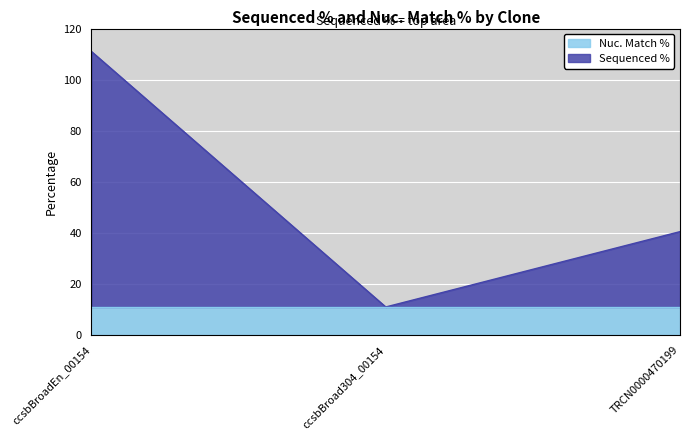

Where does the data first go above 40?

ccsbBroadEn_00154